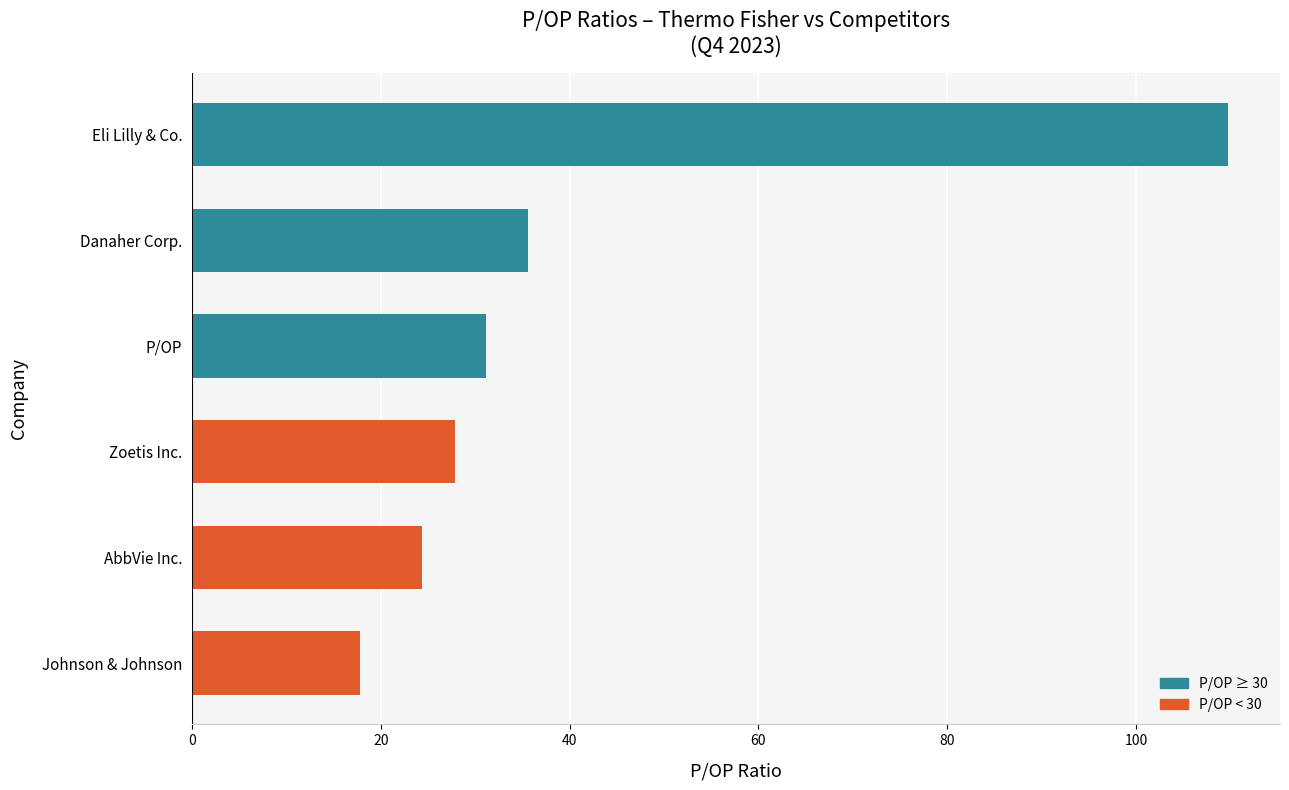

What is the change in value from AbbVie Inc. to Zoetis Inc.?

+3.5